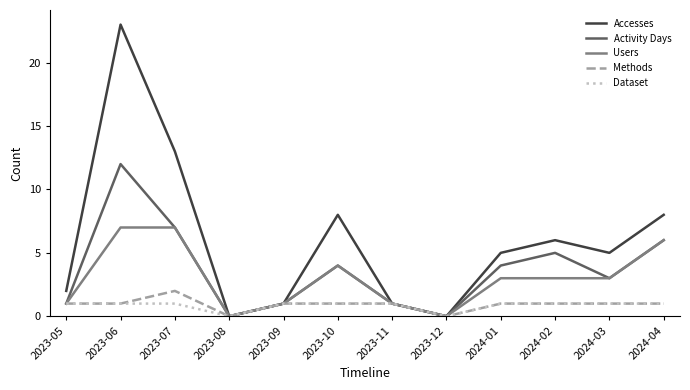

What position from the right is 2024-02?

3